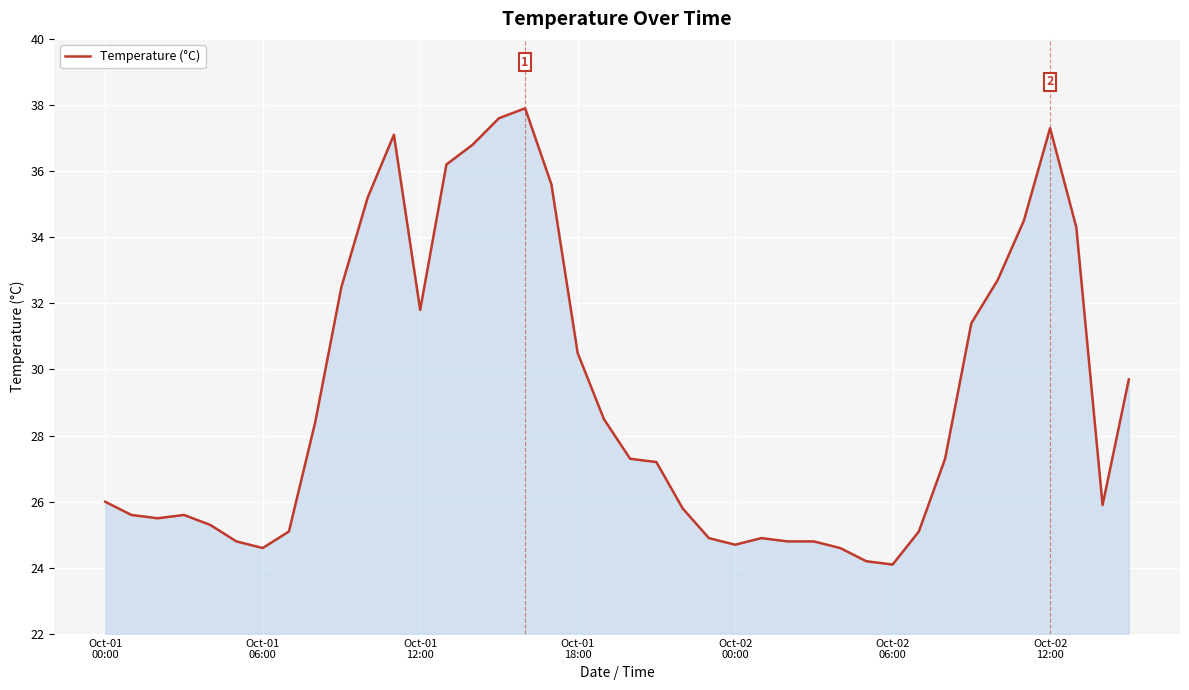

What is the difference between the second highest and minimum values?

13.5